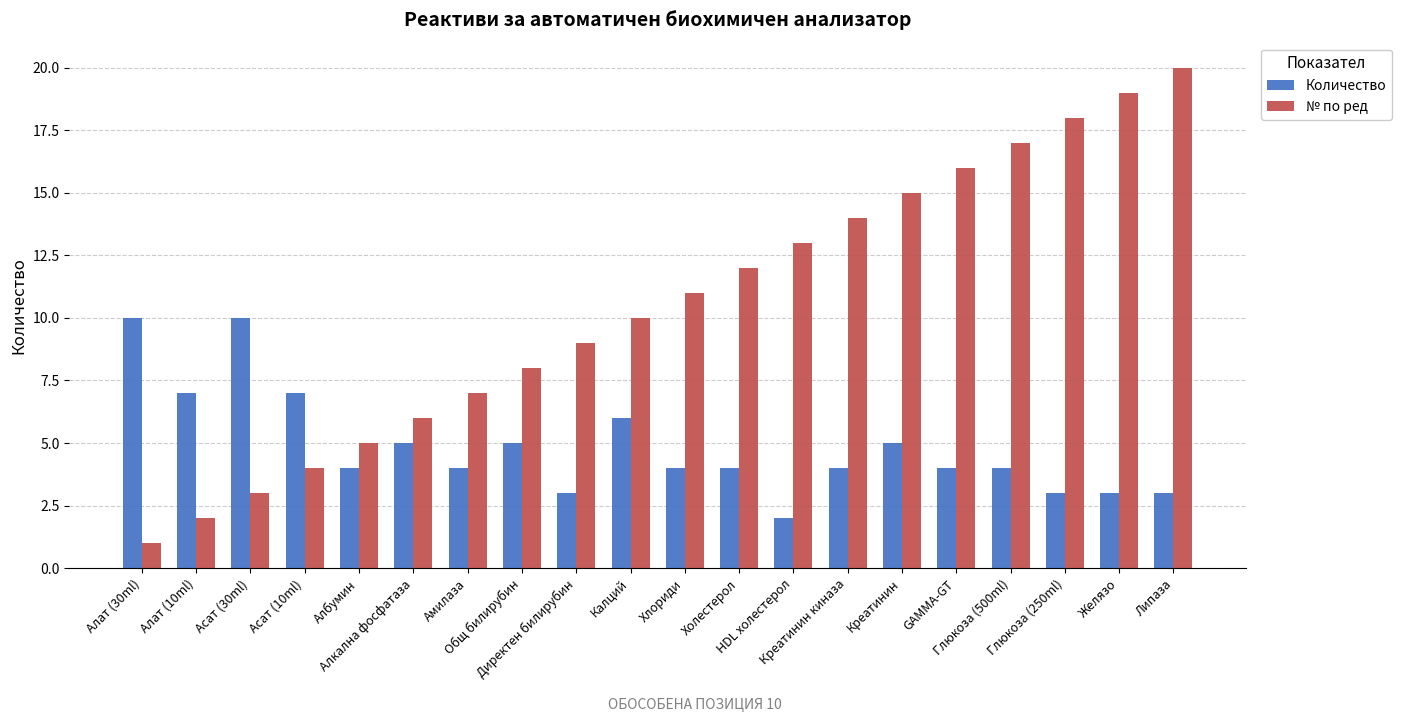

At which label does Количество first exceed 4?

Алат (30ml)